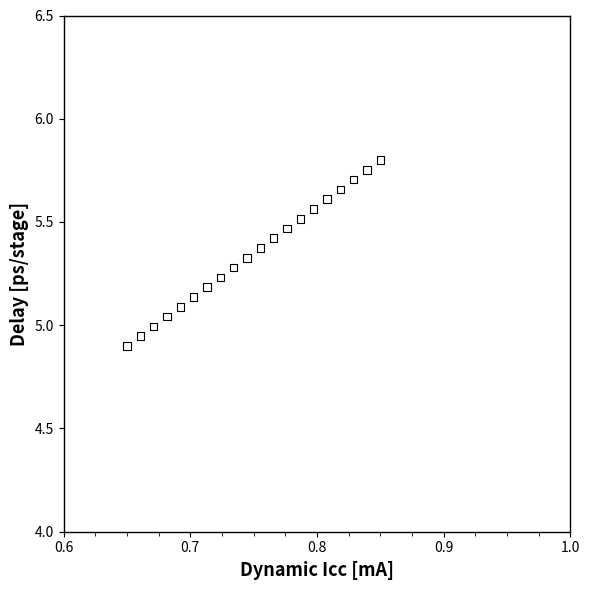

What is the range of Y values (max minus min)?

0.9